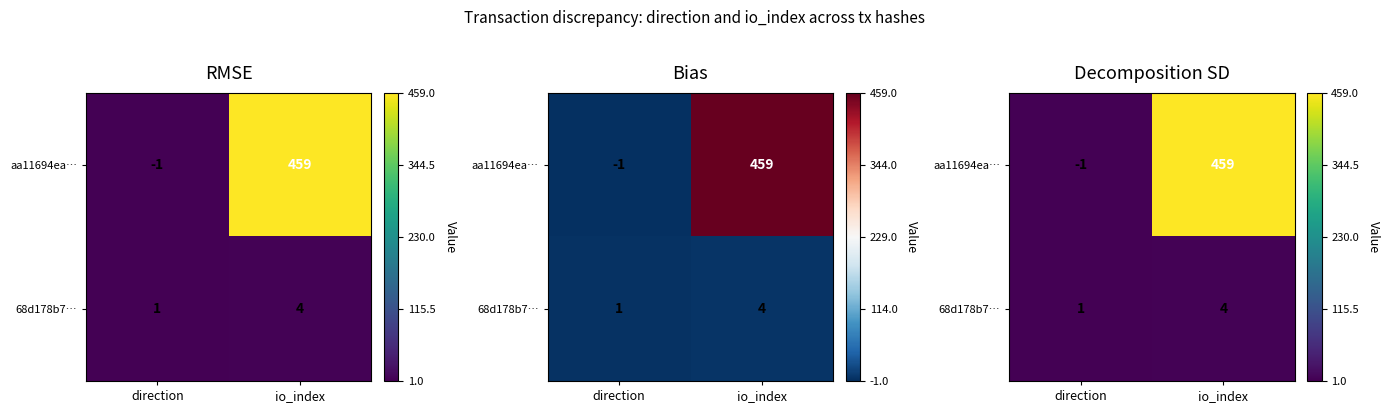

List the series in order of their peak value, lowest first.

68d178b7…, aa11694ea…